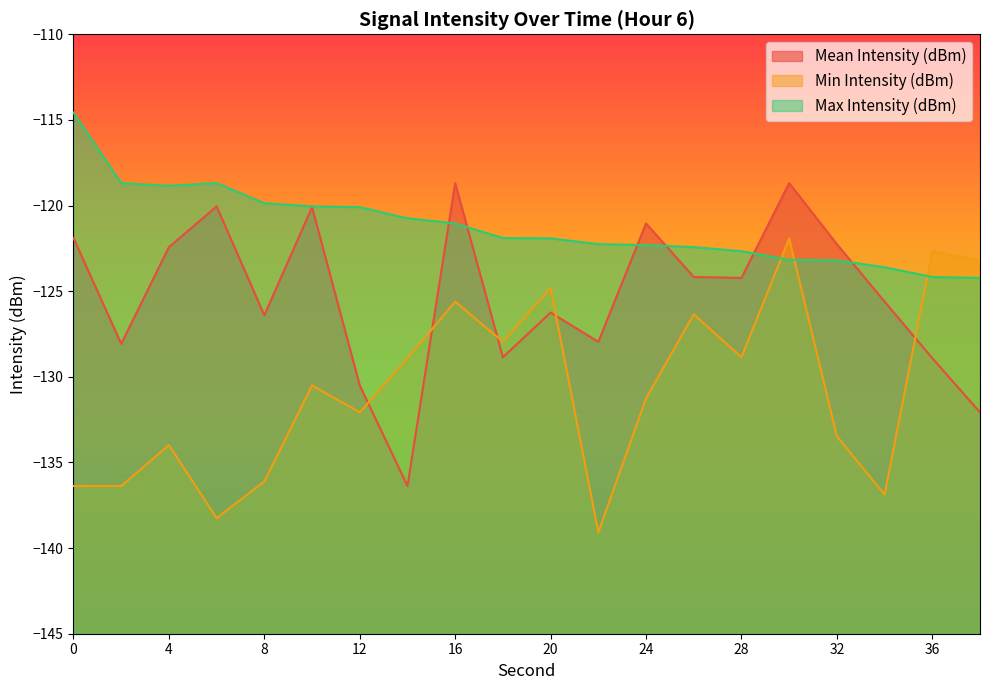

At which label is Max Intensity (dBm) closest to -119?

4